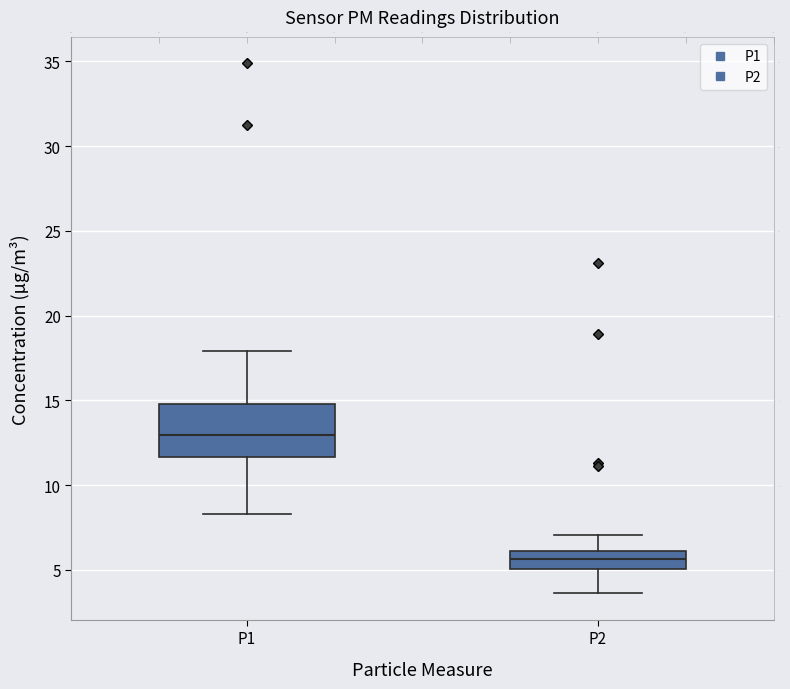

Which box is the tallest, from its lower edge to its upper edge?

P1